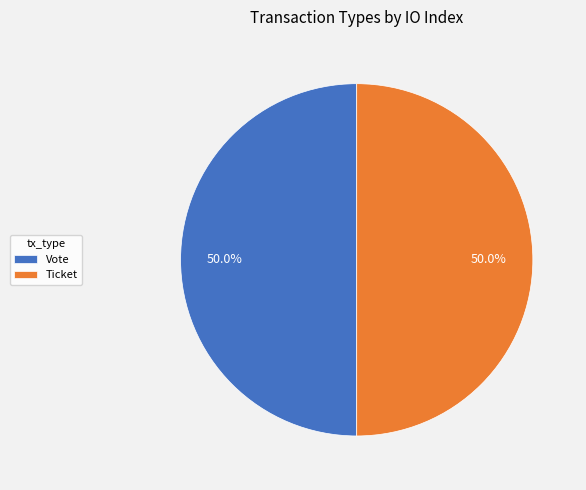

Combined, do Vote and Ticket account for over 50%?

Yes